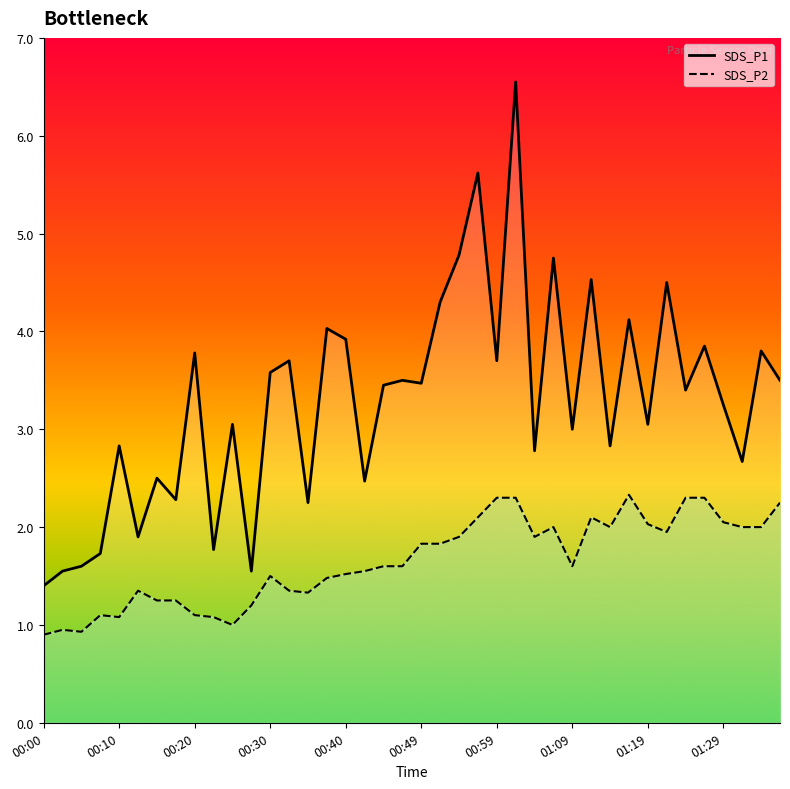

At which category does SDS_P2 reach its first local peak?

00:10